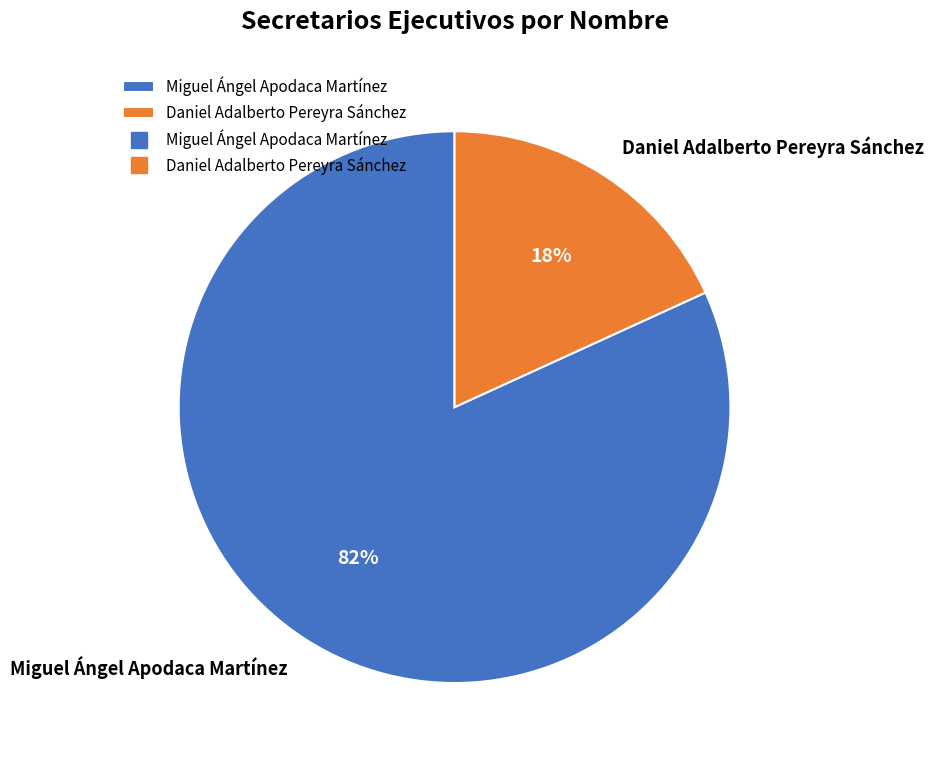

Between Daniel Adalberto Pereyra Sánchez and Miguel Ángel Apodaca Martínez, which is larger?

Miguel Ángel Apodaca Martínez